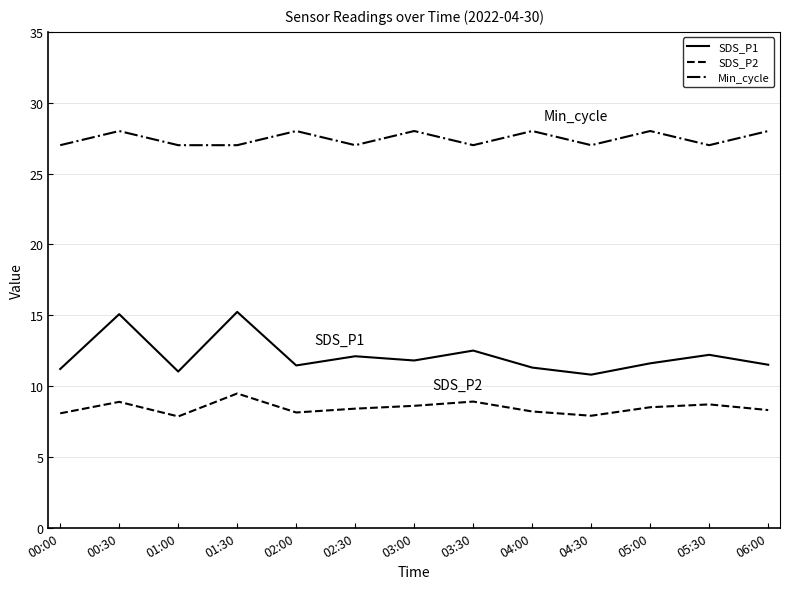

What are all the series names shown in the legend?

SDS_P1, SDS_P2, Min_cycle